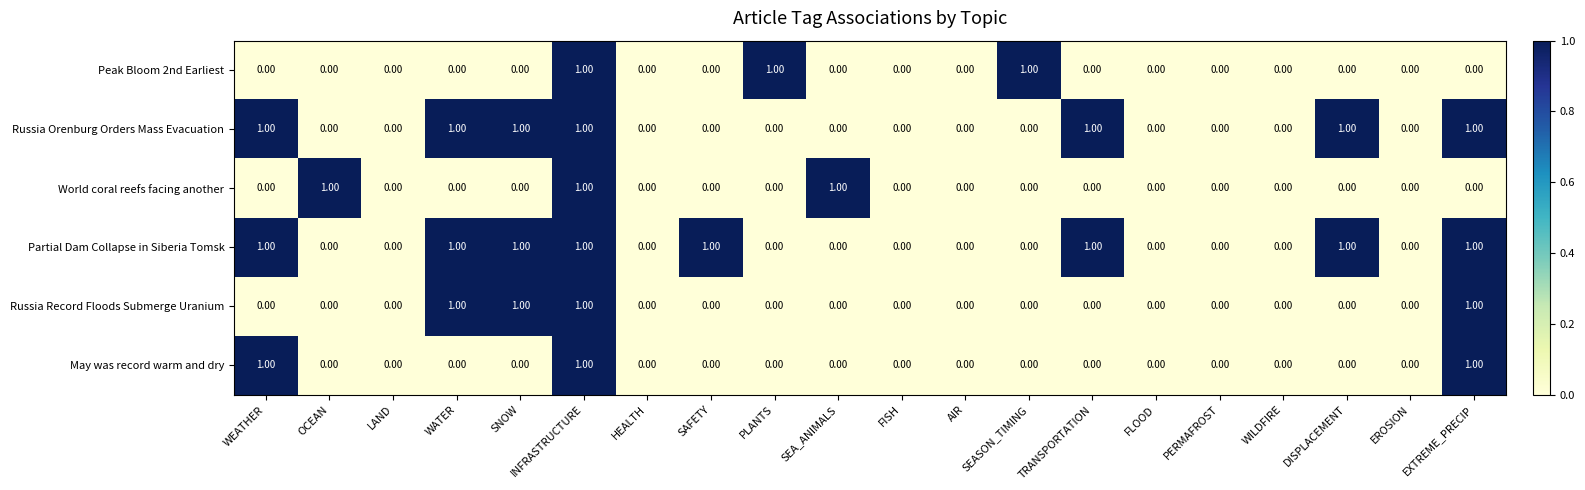

At which category is the sum across all series the highest?

INFRASTRUCTURE